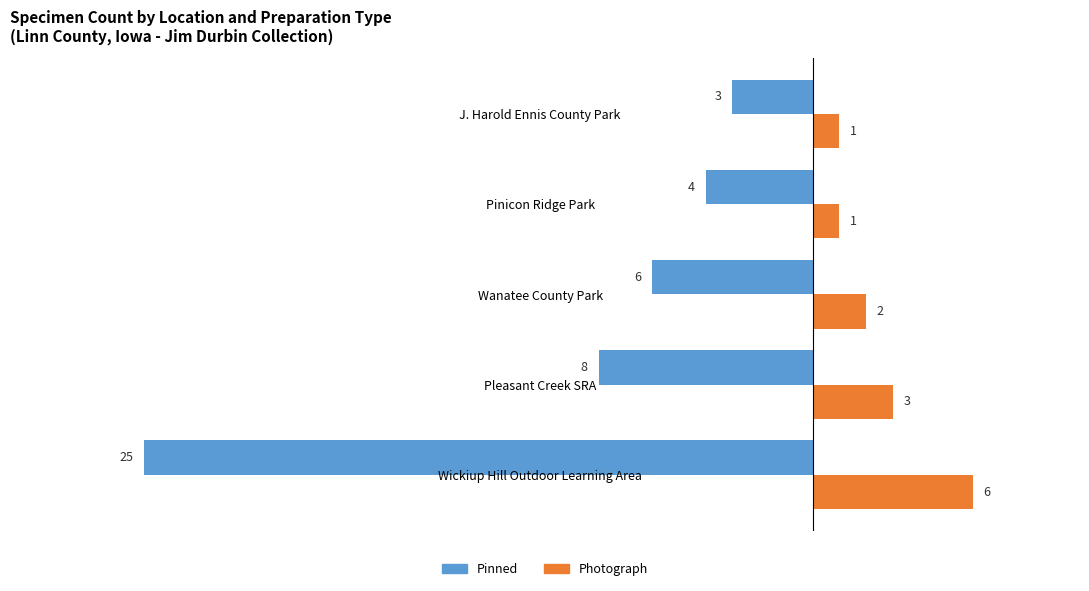

At which category is the sum across all series the highest?

J. Harold Ennis County Park